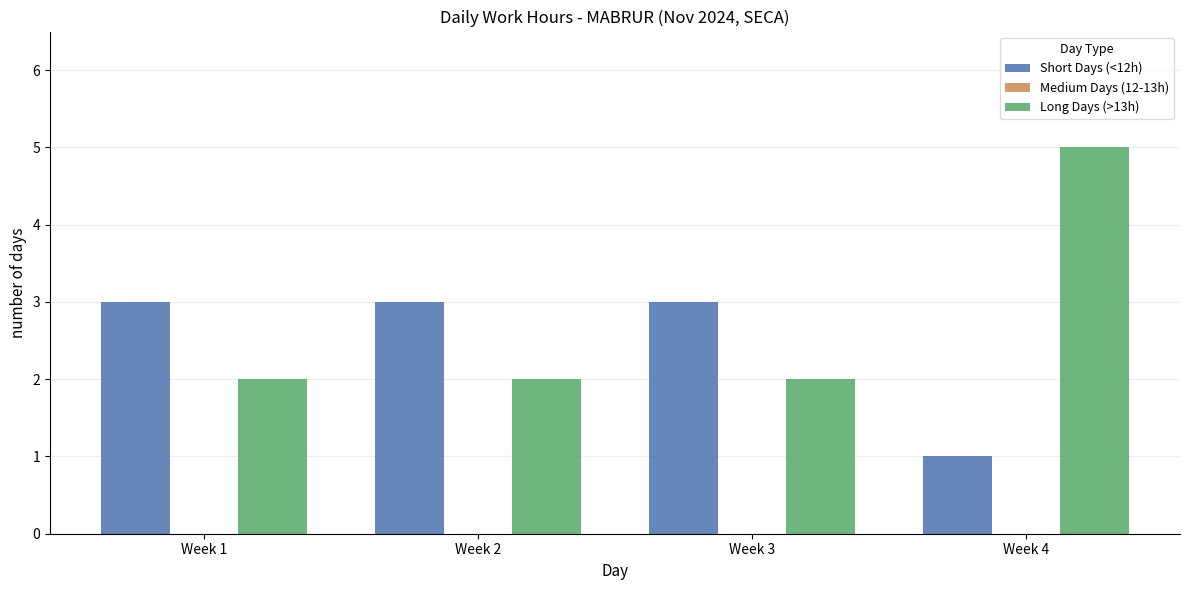

What is the total value across all series at Week 4?

6